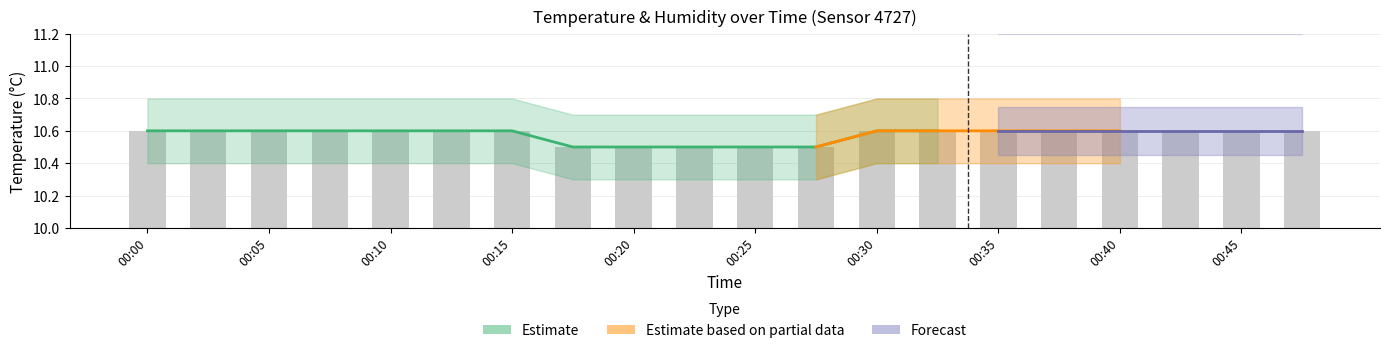

What is the value of the 19th bar from the left?

10.6